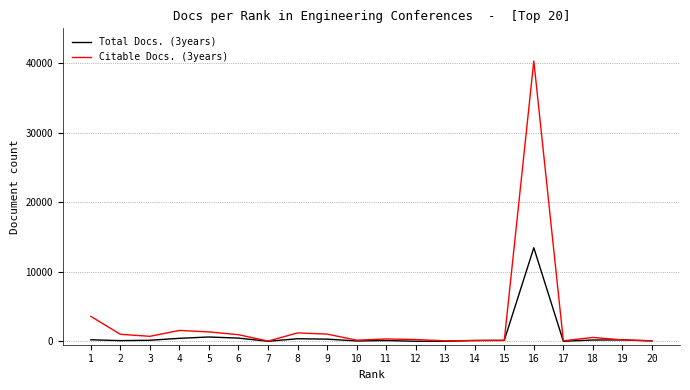

Count the number of data series in this chart.

2